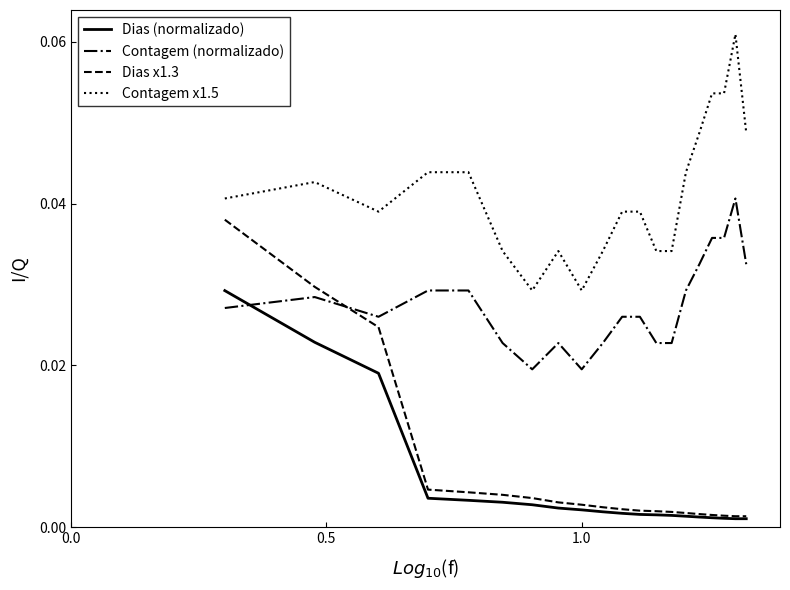

Count the number of data series in this chart.

4